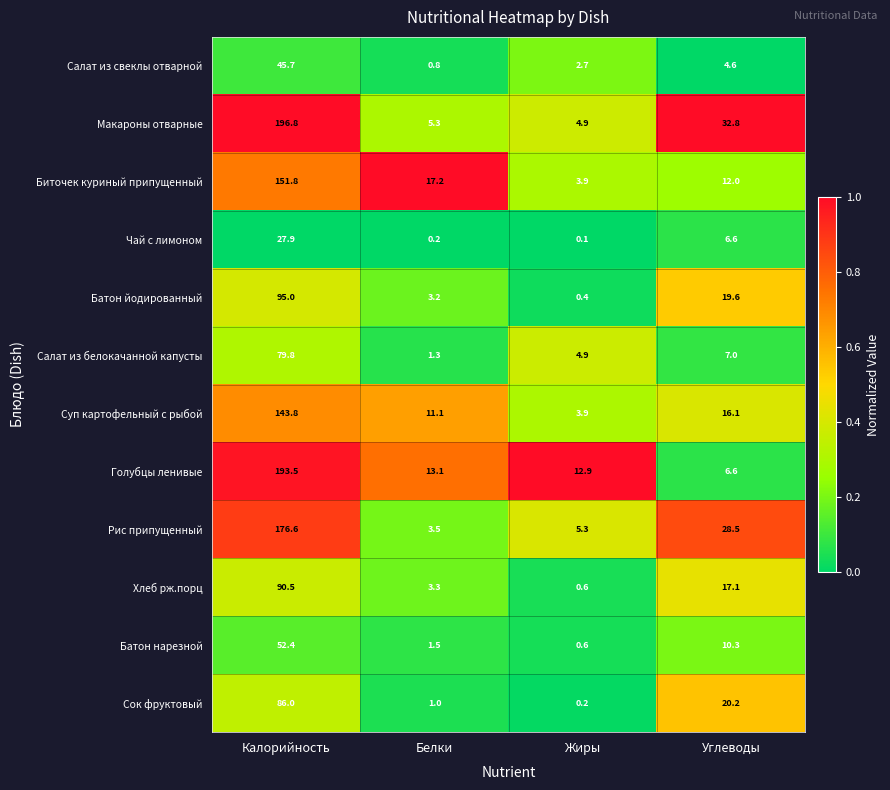

What value does the Хлеб рж.порц series have at Калорийность?

90.5